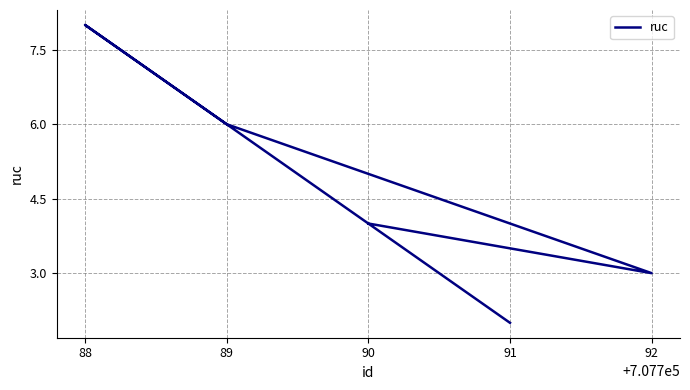

Read the value at 89.

6